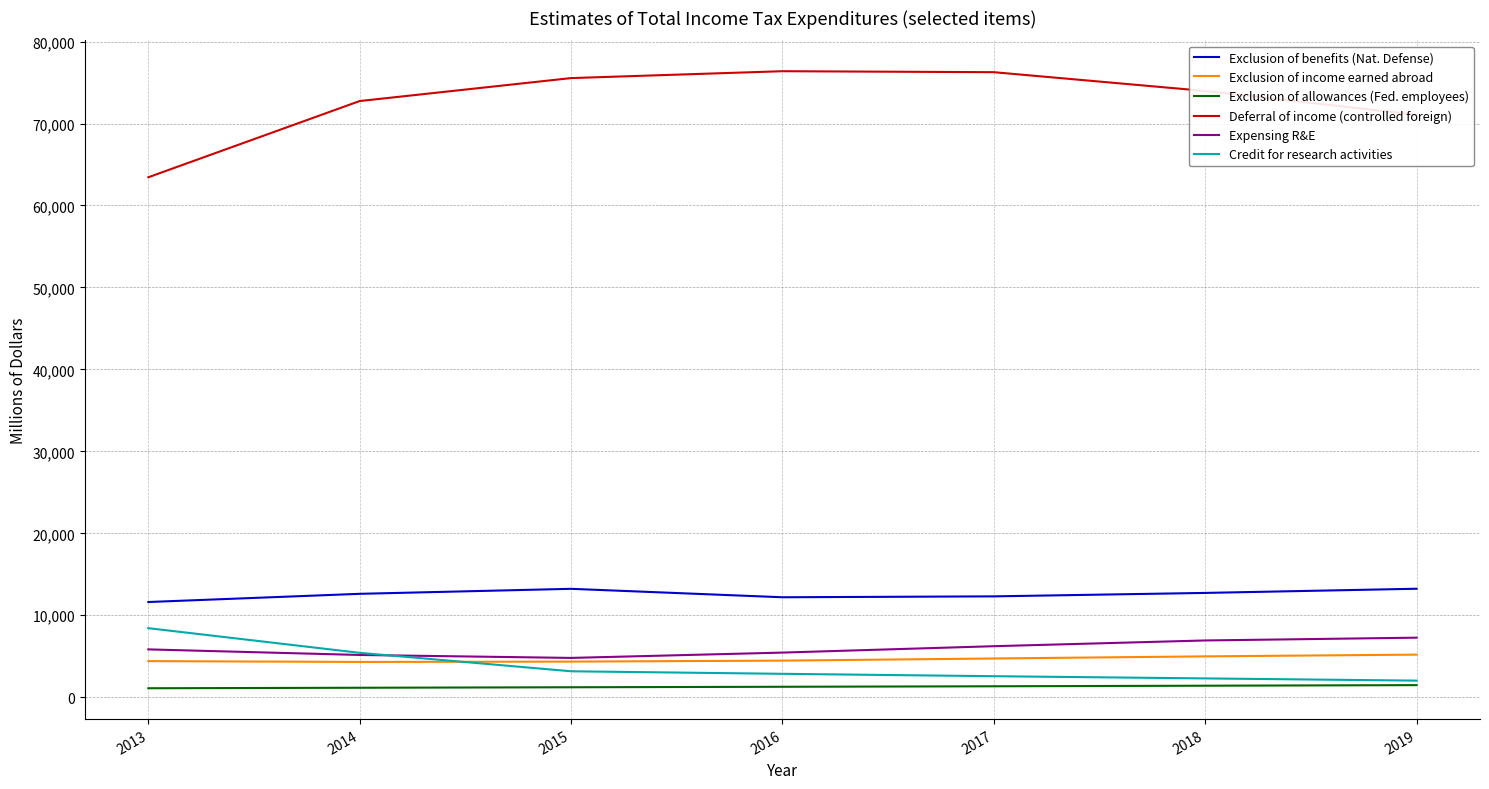

How many values in the Credit for research activities series are below 2860?

3